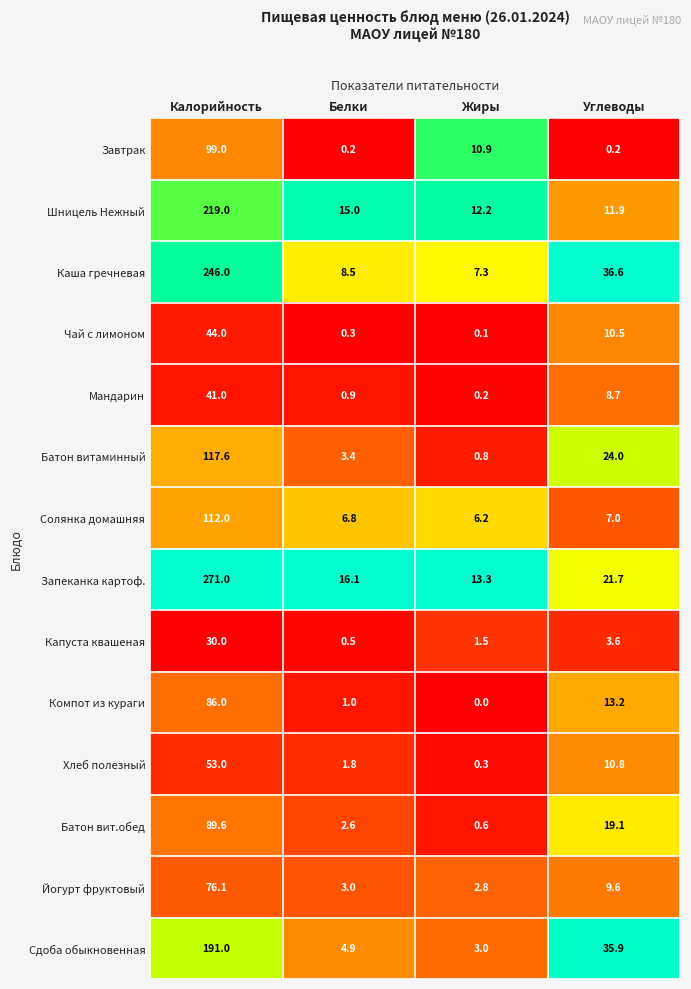

What is the total value across all series at Калорийность?

1675.3